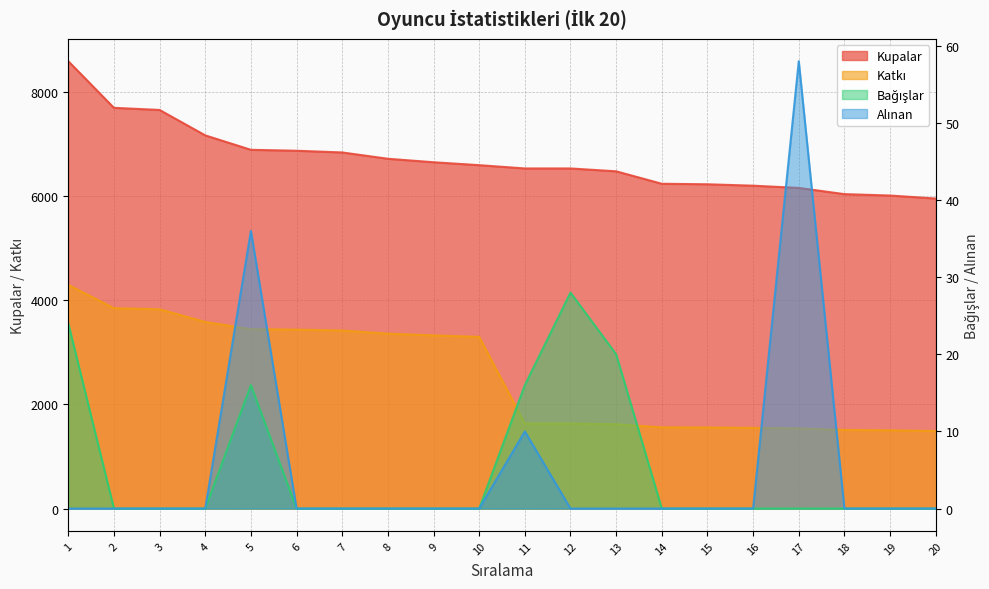

How many lines are shown in the chart?

4